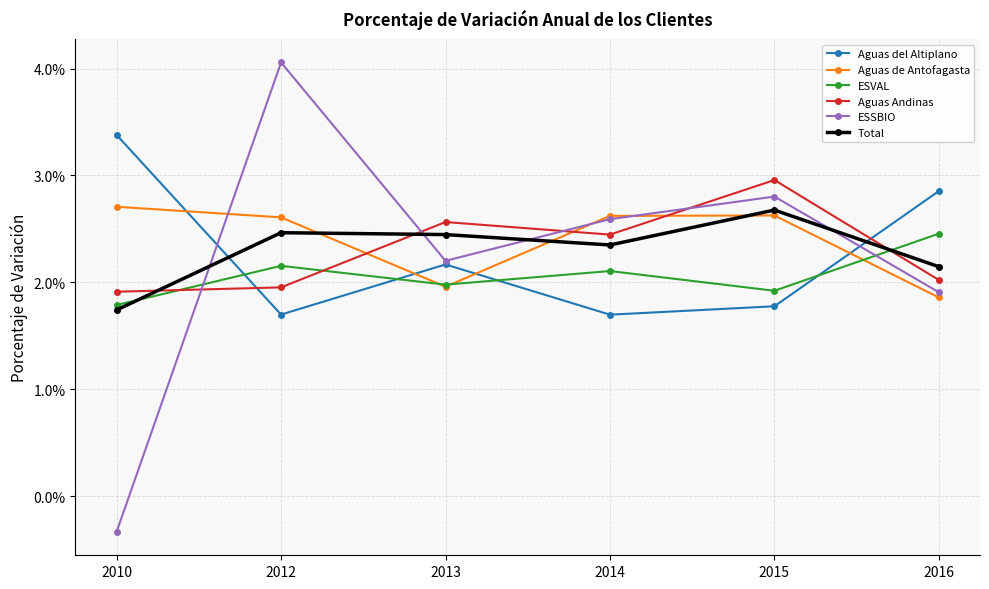

How many lines are shown in the chart?

6